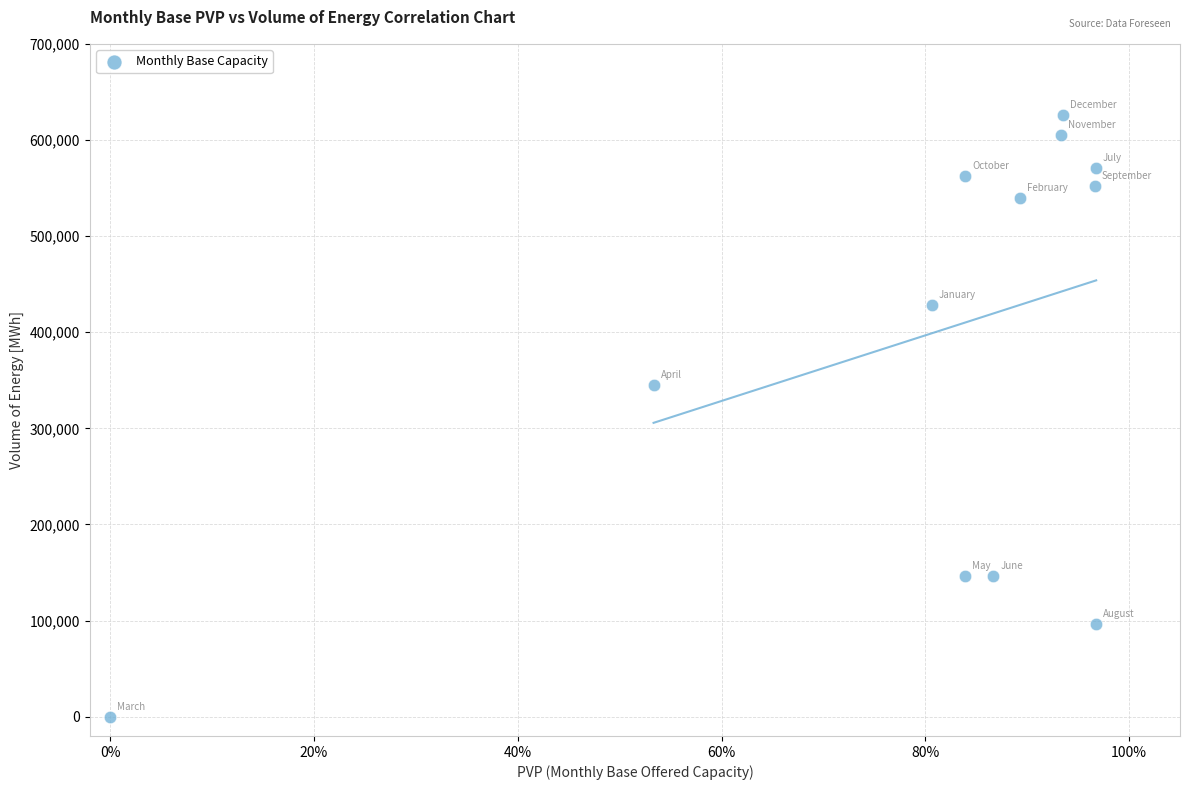

What is the range of Y values (max minus min)?

626400